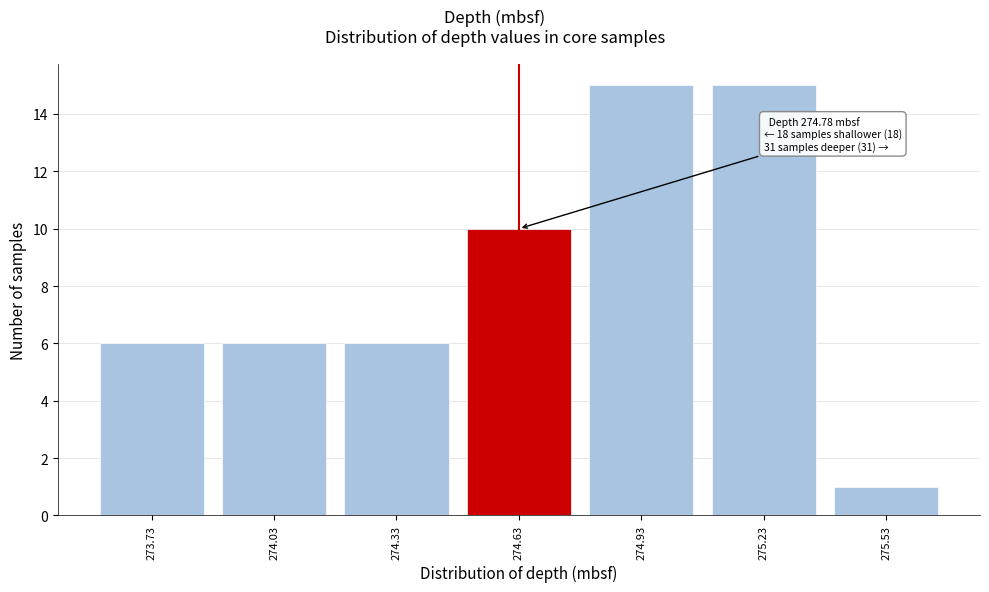

Reading left to right, transcribe all the data shown in this chart.

273.73=6	274.03=6	274.33=6	274.63=10	274.93=15	275.23=15	275.53=1